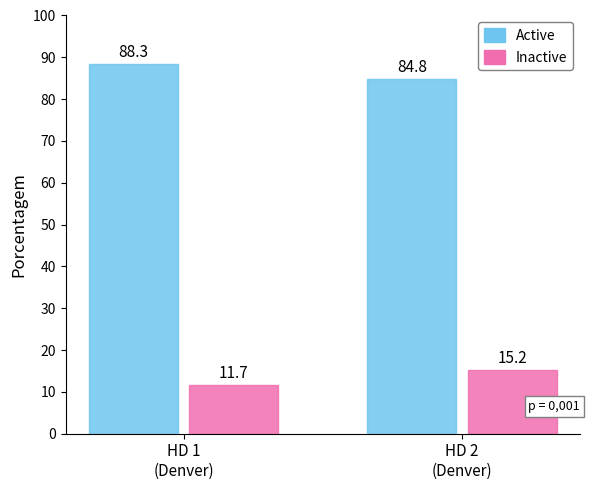

Are the bars grouped side by side (vs. stacked)?

Yes